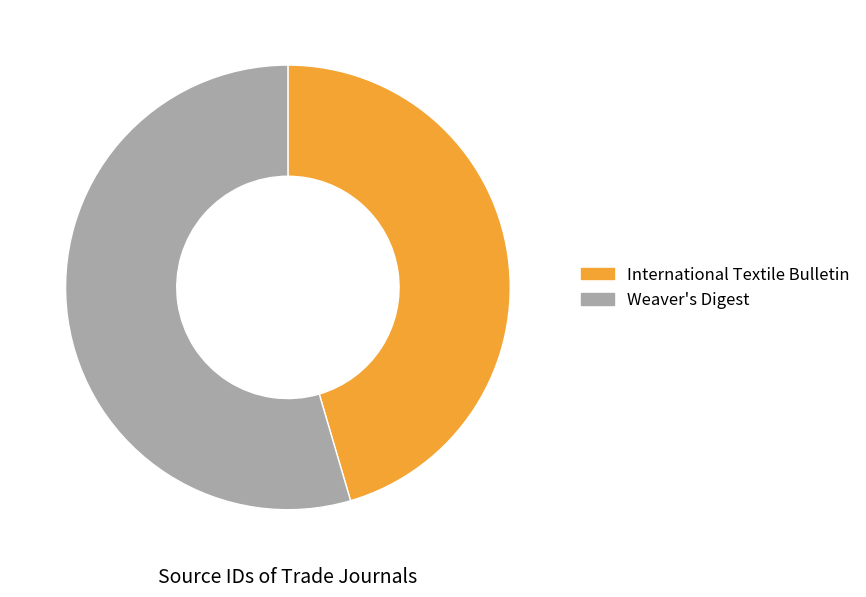

Does International Textile Bulletin represent more than half of the total?

No